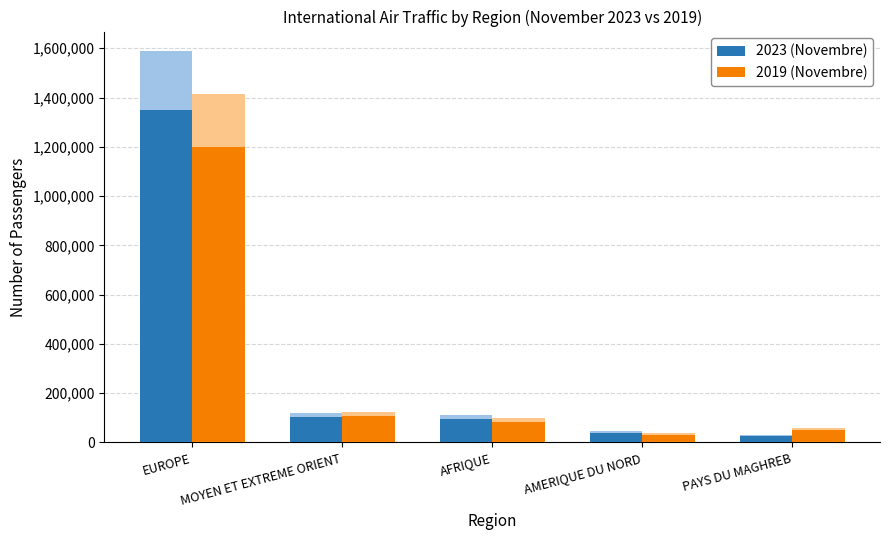

What is the value of the 2019 (Novembre) bar at the 5th from the left?

51481.1